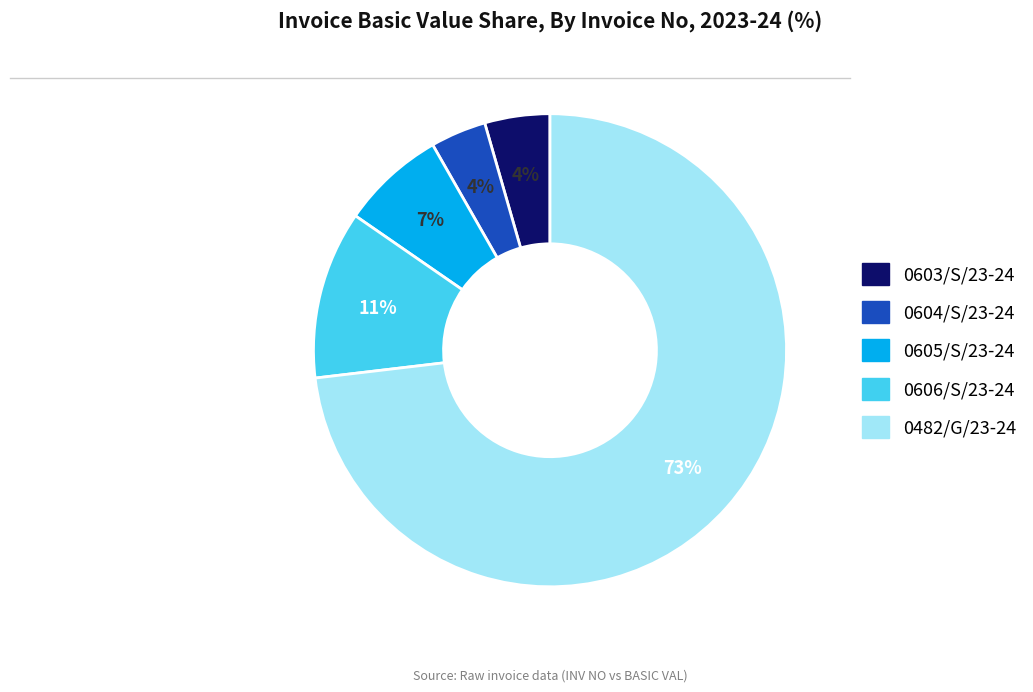

Is the sum of 0482/G/23-24 and 0604/S/23-24 greater than half?

Yes